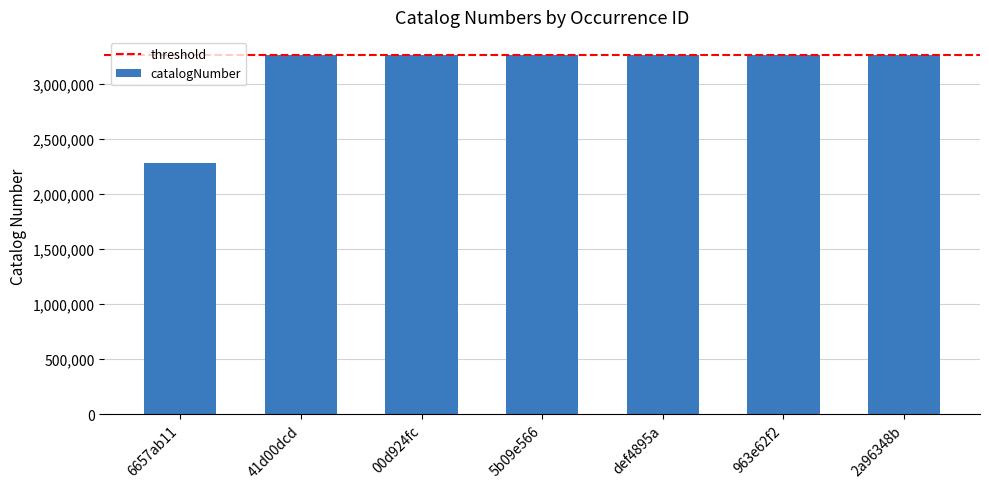

What is the change in value from 6657ab11 to 41d00dcd?

+979929